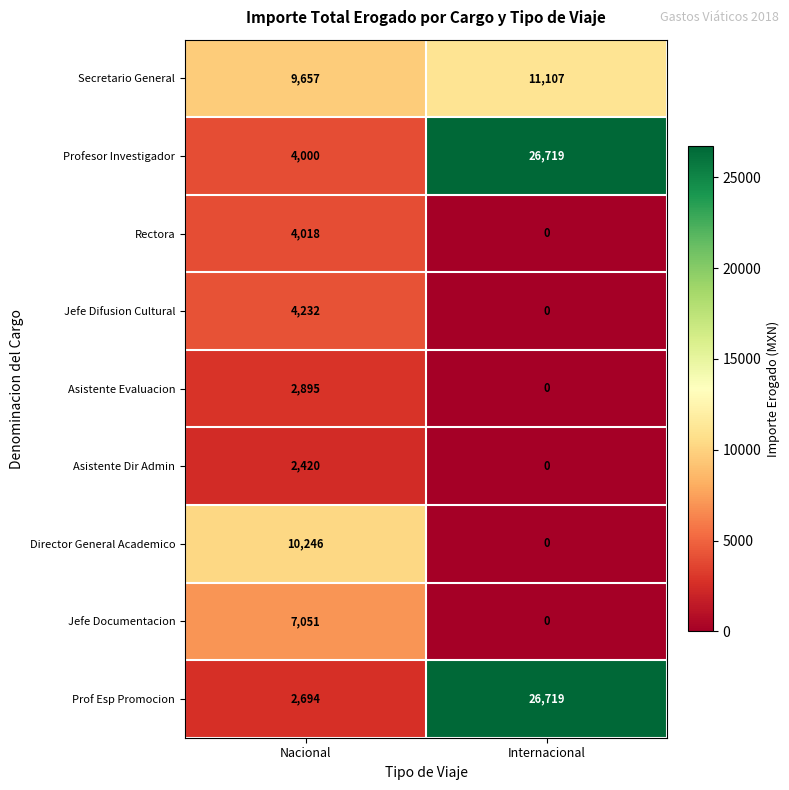

Reading left to right, transcribe all the data shown in this chart.

Secretario General: Nacional=9657	Internacional=11107
Profesor Investigador: Nacional=4000	Internacional=26719
Rectora: Nacional=4018	Internacional=0
Jefe Difusion Cultural: Nacional=4232	Internacional=0
Asistente Evaluacion: Nacional=2895	Internacional=0
Asistente Dir Admin: Nacional=2420	Internacional=0
Director General Academico: Nacional=10246	Internacional=0
Jefe Documentacion: Nacional=7051	Internacional=0
Prof Esp Promocion: Nacional=2694	Internacional=26719